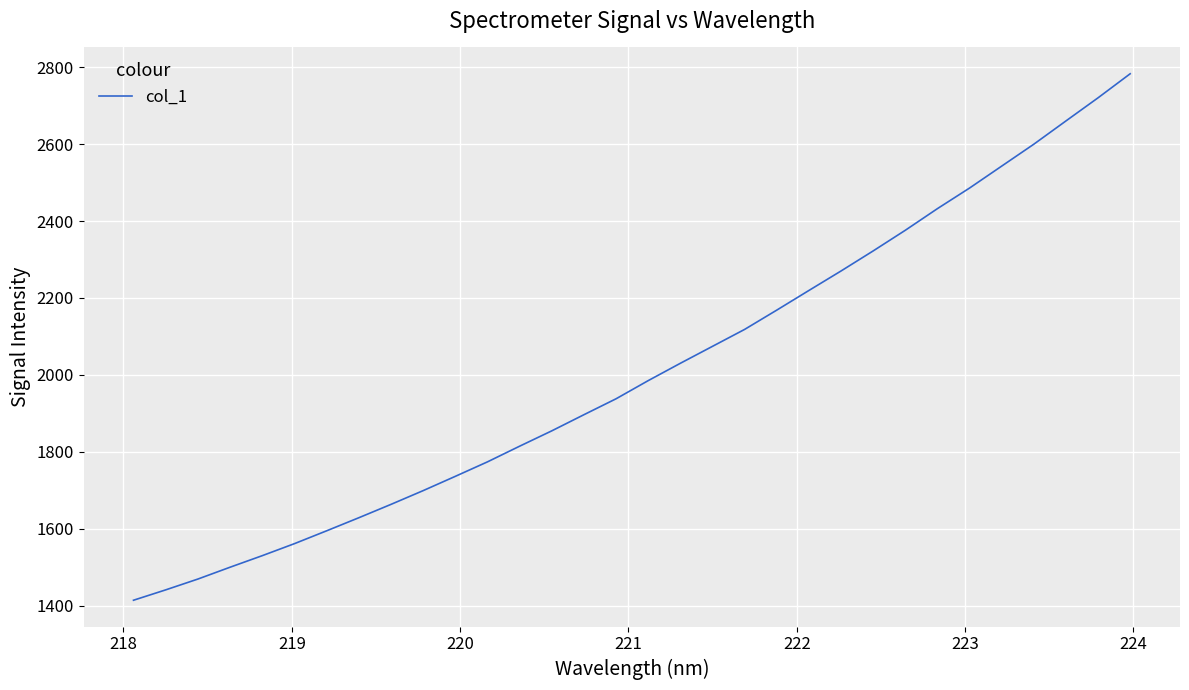

Reading left to right, transcribe all the data shown in this chart.

1414.2	1441.1	1469.2	1500.0	1530.0	1561.3	1594.6	1628.6	1663.3	1699.1	1736.2	1773.9	1814.6	1854.6	1896.5	1937.9	1985.2	2030.2	2074.3	2118.3	2168.5	2219.6	2270.3	2322.4	2376.1	2432.3	2485.9	2542.9	2599.8	2660.3	2720.4	2782.9